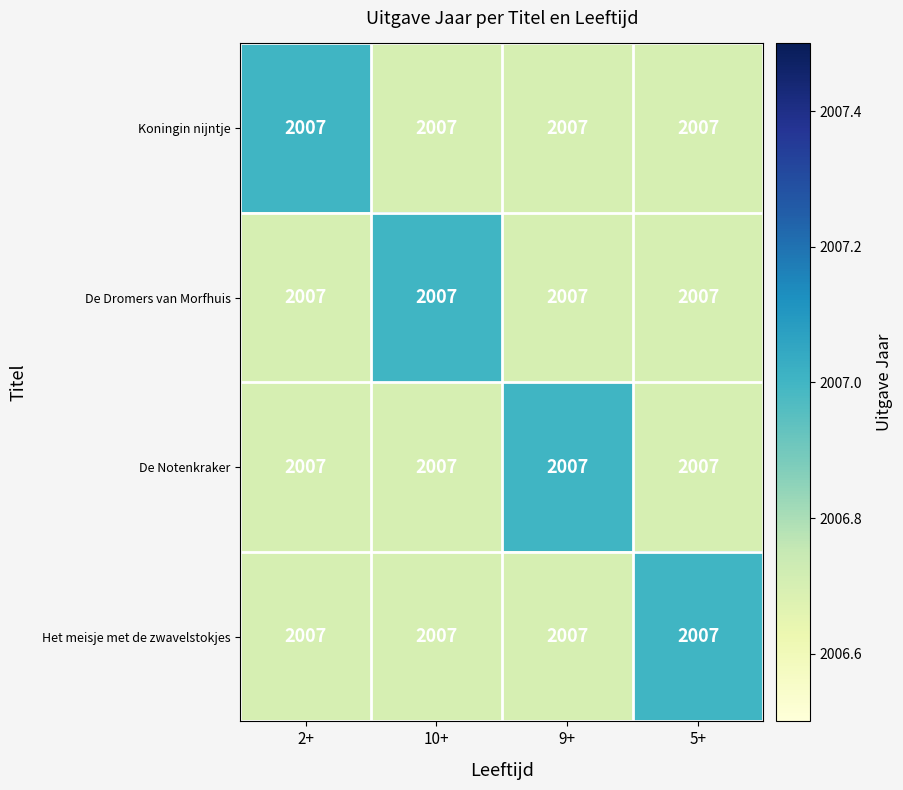

What is the average value of the De Dromers van Morfhuis series?

2006.8